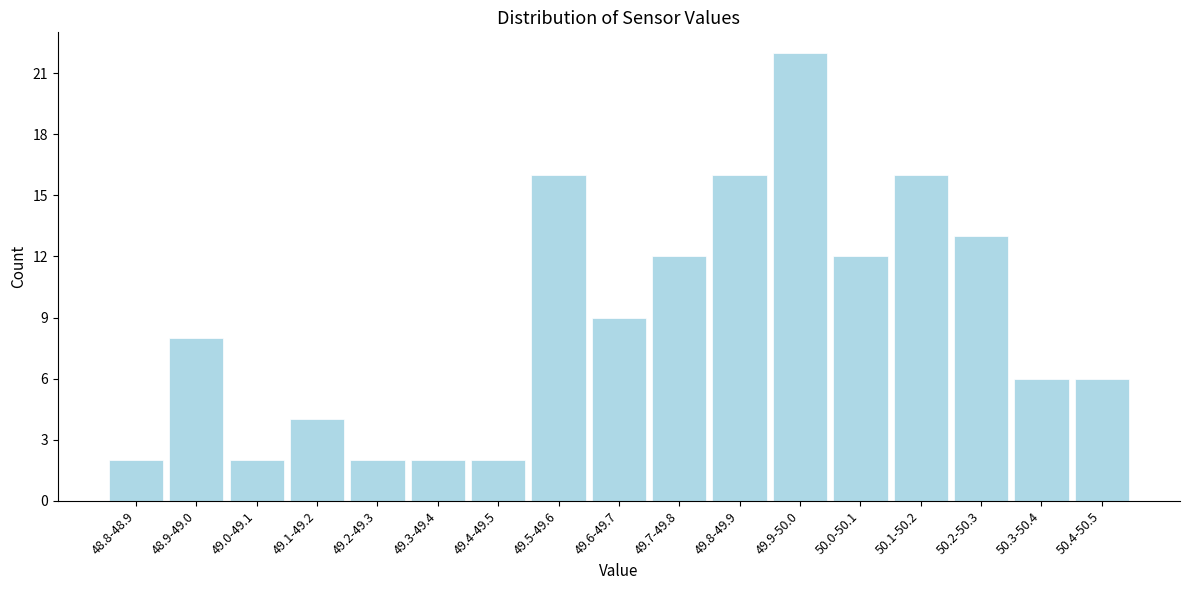

Reading left to right, transcribe all the data shown in this chart.

48.8-48.9=2	48.9-49.0=8	49.0-49.1=2	49.1-49.2=4	49.2-49.3=2	49.3-49.4=2	49.4-49.5=2	49.5-49.6=16	49.6-49.7=9	49.7-49.8=12	49.8-49.9=16	49.9-50.0=22	50.0-50.1=12	50.1-50.2=16	50.2-50.3=13	50.3-50.4=6	50.4-50.5=6